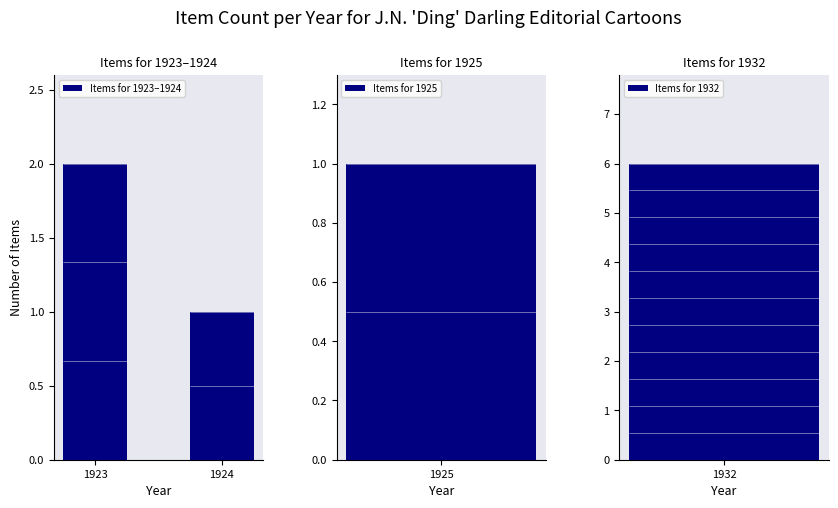

What is the average value?

2